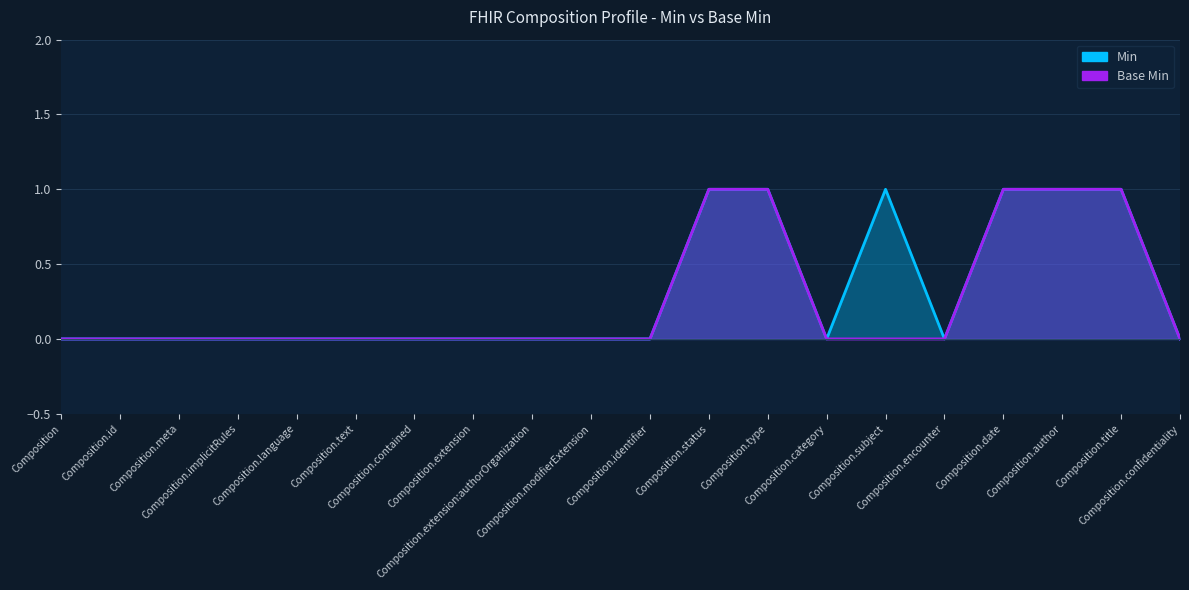

True or false: Base Min has a value of 0 at Composition.extension.

False